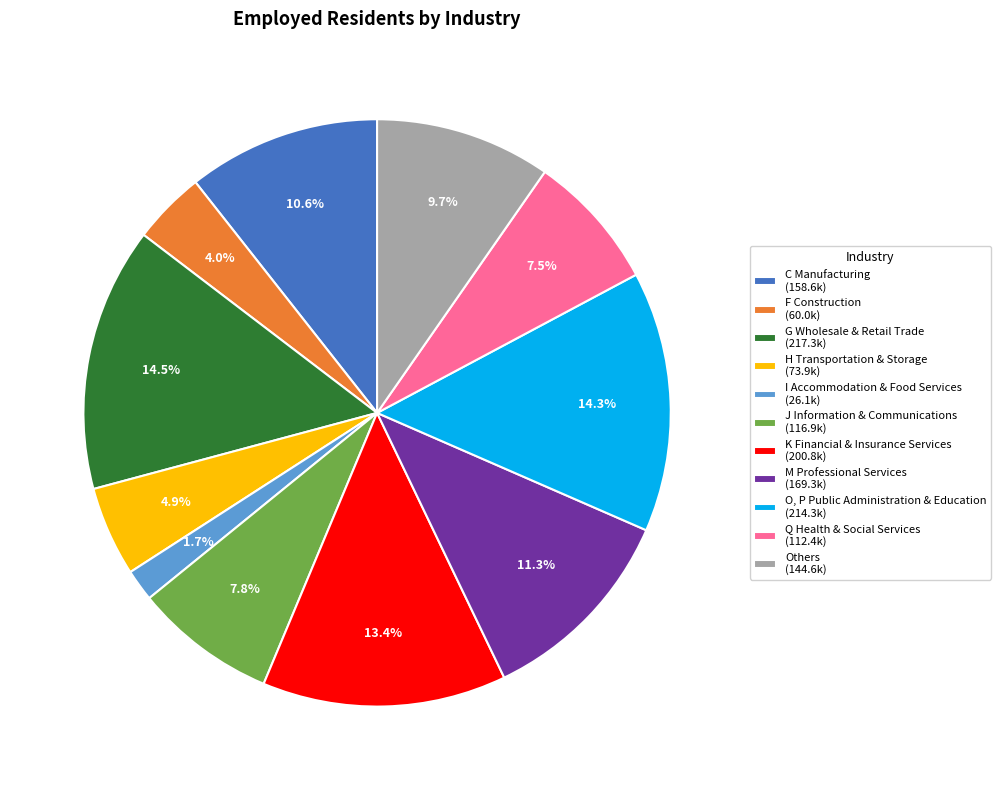

Does C Manufacturing account for over 50% of the chart?

No